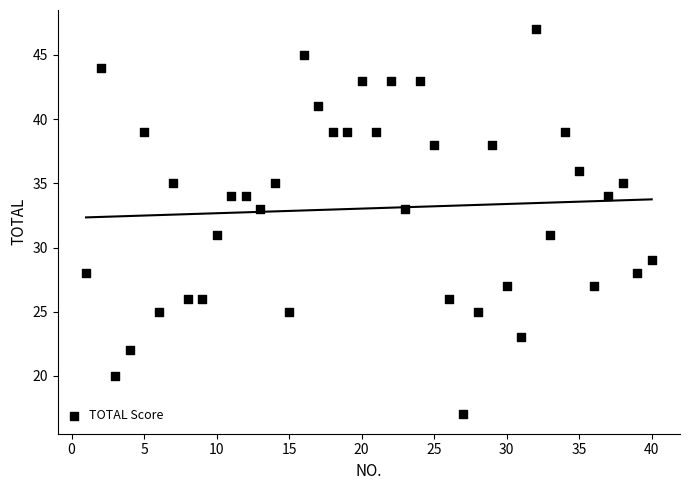

What is the range of X values (max minus min)?

39